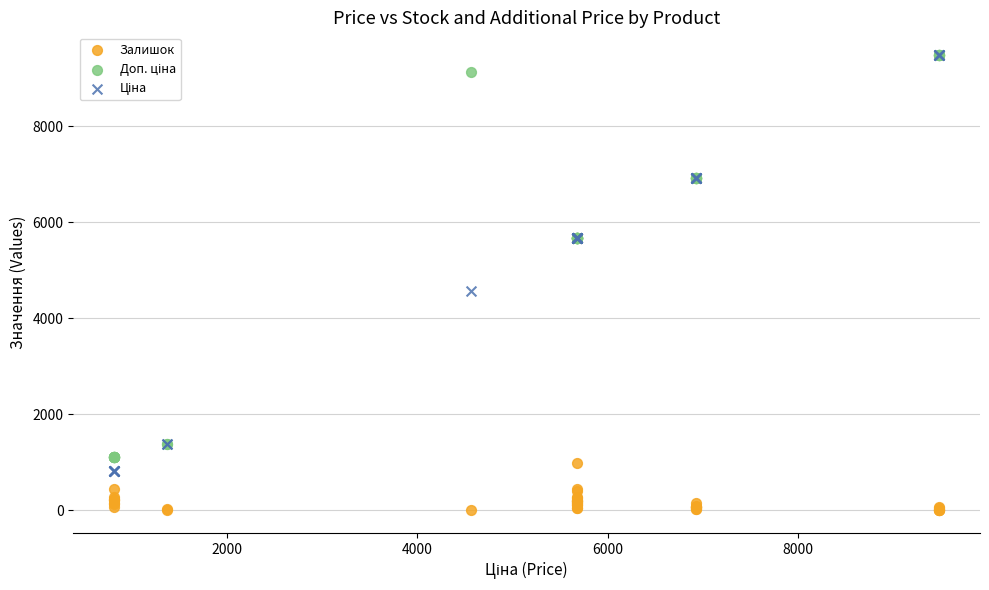

Across all series, what Y value is closest to 4740?

4561.9